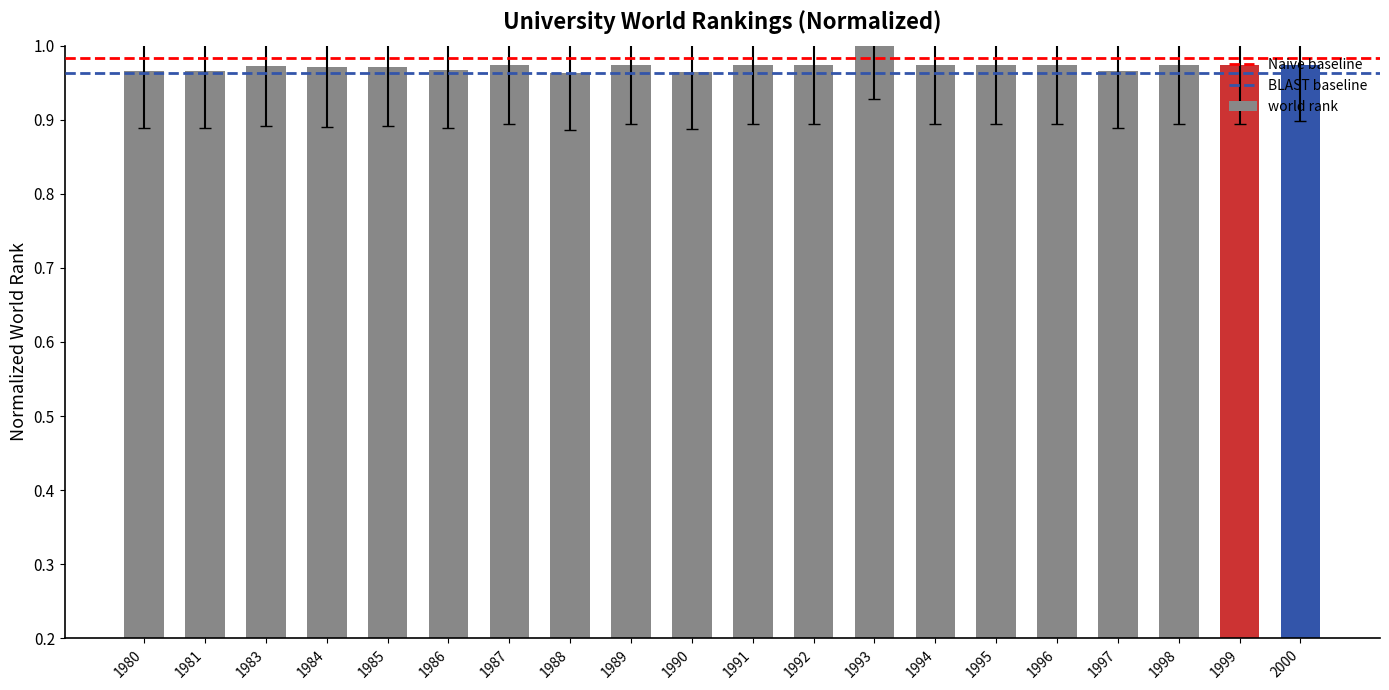

Does the chart contain stacked bars?

No